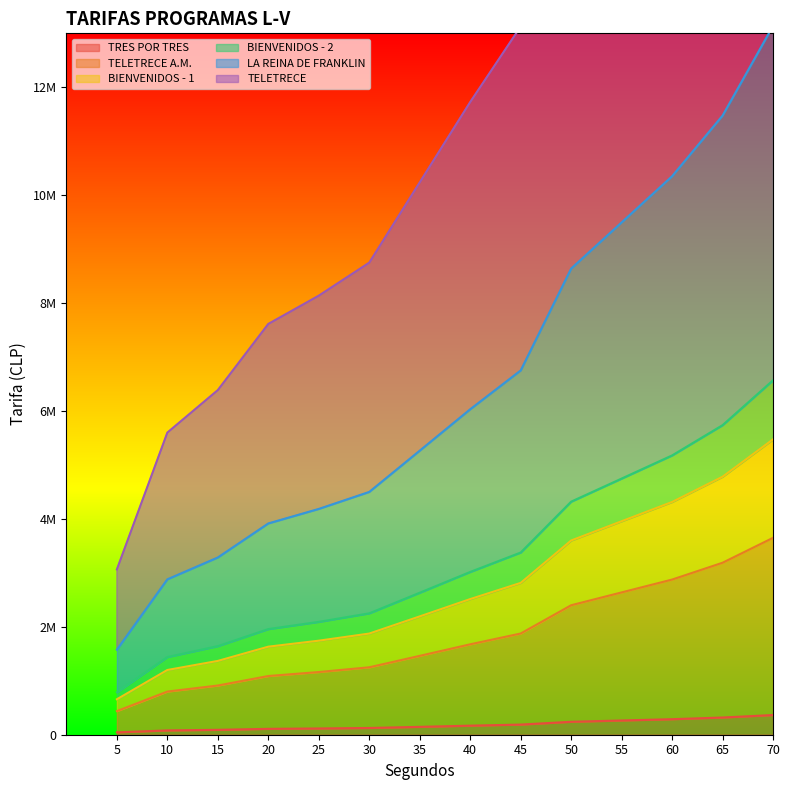

True or false: TRES POR TRES and TELETRECE cross at least once.

False